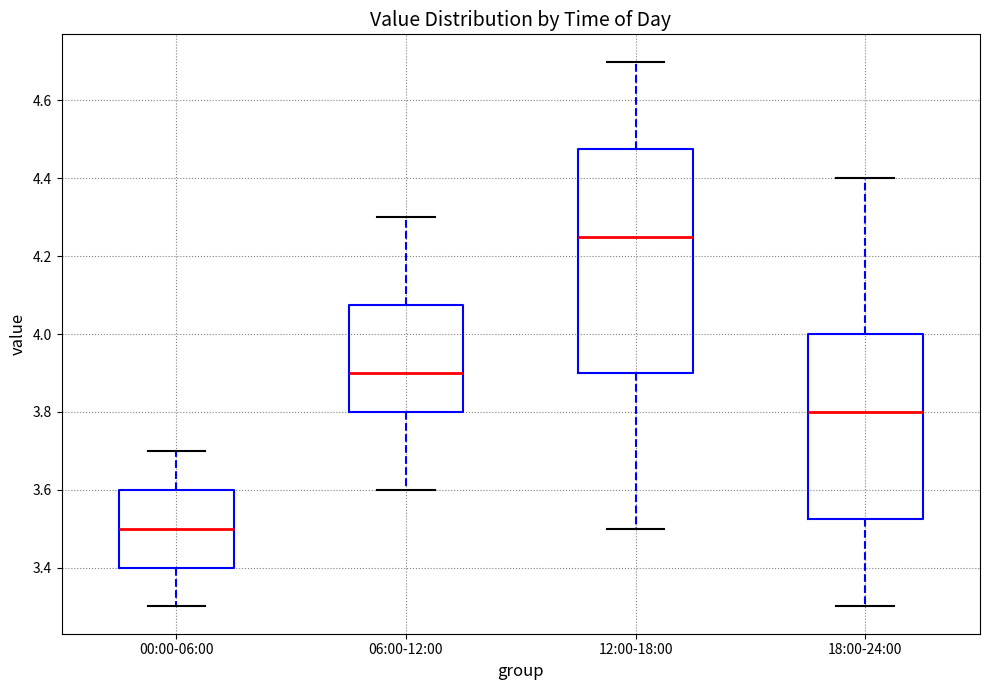

Where is the lower edge of the box for 18:00-24:00 on the y-axis? The values are not printed on the chart, so give them approximately, as read against the axis.

3.52